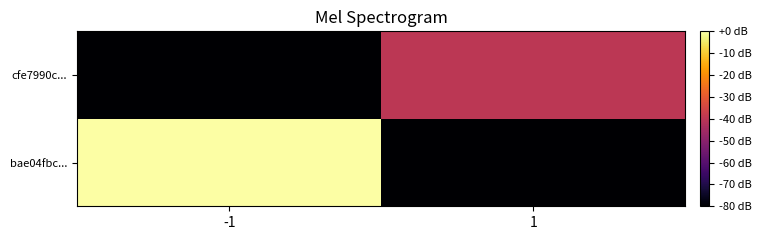

What is the total value across all series at -1?

-80